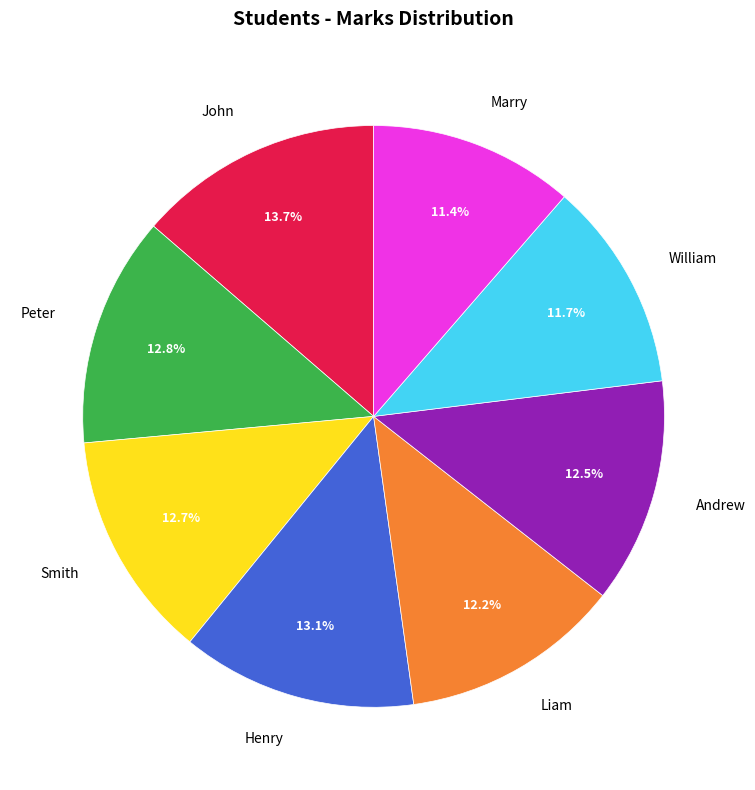

To the nearest percent, what is the difference between the largest and smallest slice percentages?

2%